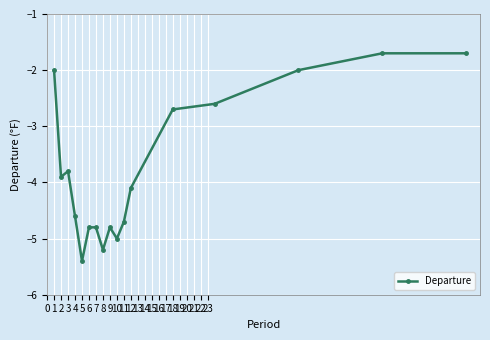

True or false: there are more than 1 points higher than both neighbors.

True